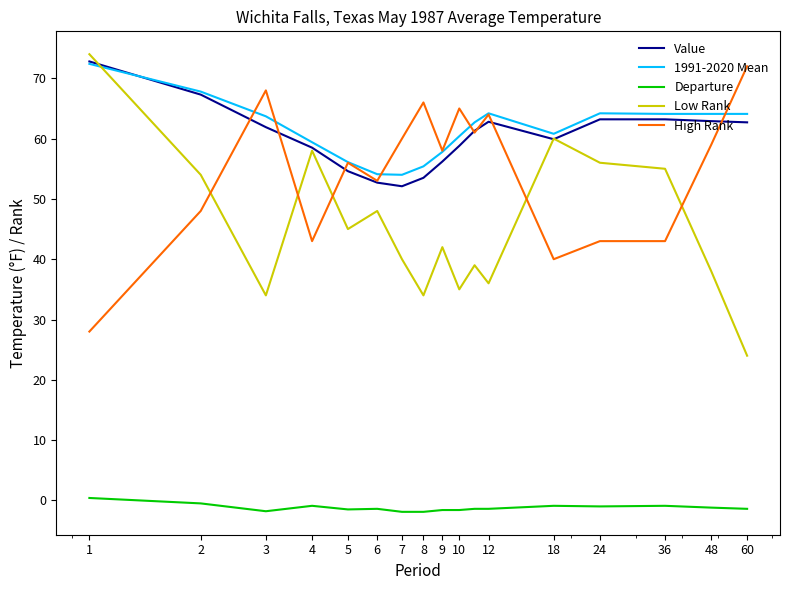

True or false: High Rank has more than 1 points higher than both neighbors.

True